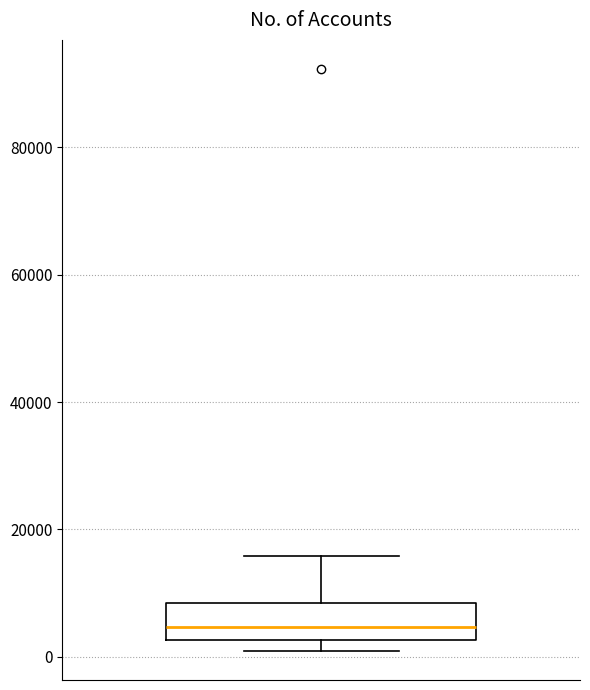

Read this box plot against the y-axis: the position of the median line, the range covered by the box, and the ends of both whiskers. The values are not printed on the chart, so give them approximately, as read against the axis.

median 4000, box 2000 to 8000, whiskers 0 to 16000